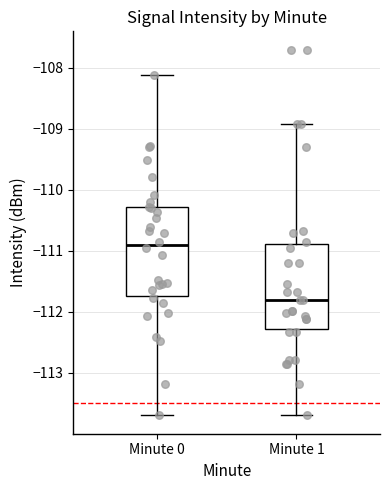

Which box's median line is the lowest?

Minute 1